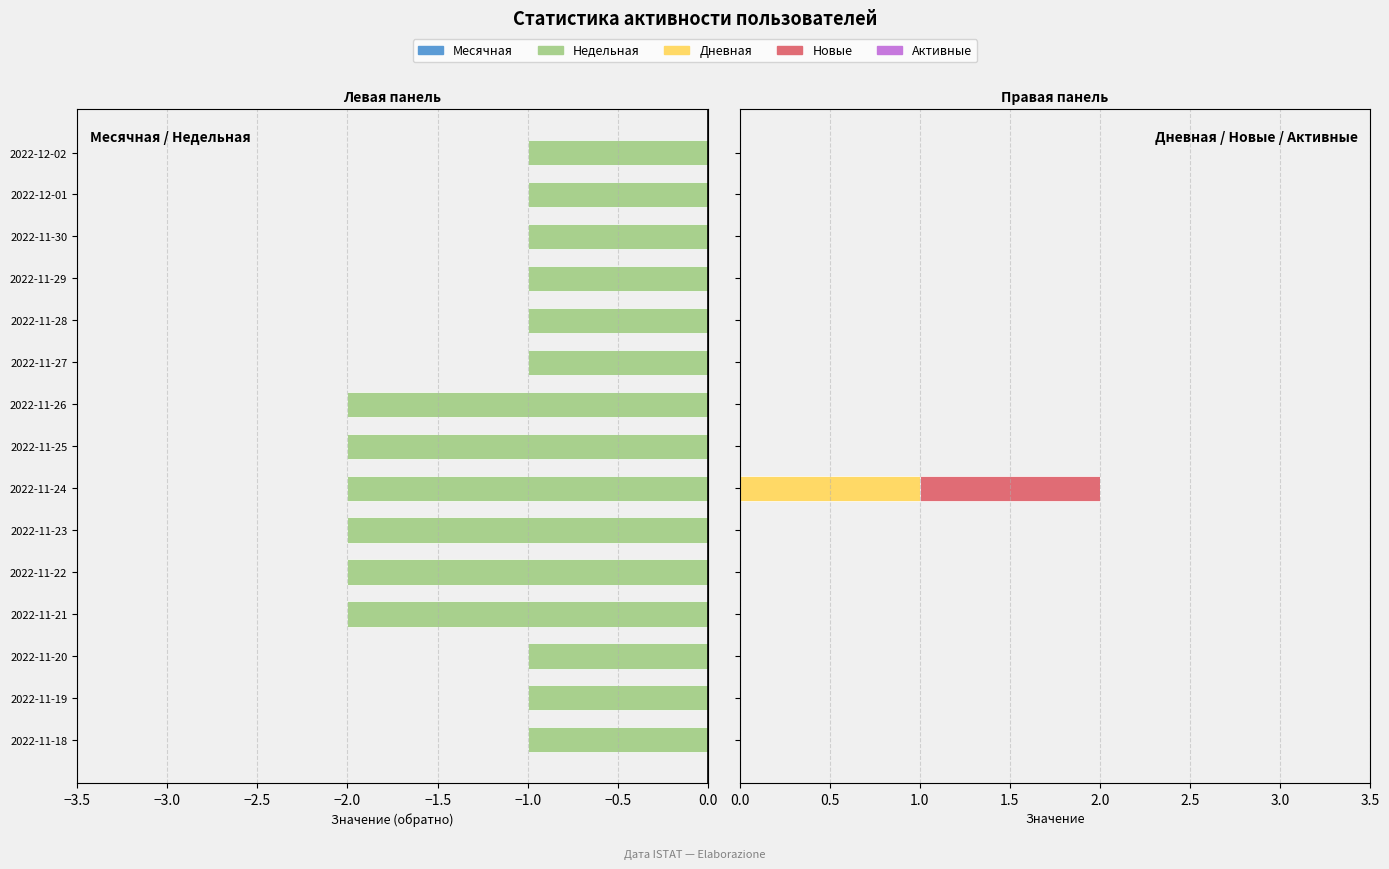

Reading left to right, what are all the values shown in this chart?

Месячная: 0.6	0.6	0.6	0.6	0.6	0.6	0.6	0.6	0.6	0.6	0.6	0.6	0.6	0.6	0.6
Недельная: -1.0	-1.0	-1.0	-2.0	-2.0	-2.0	-2.0	-2.0	-2.0	-1.0	-1.0	-1.0	-1.0	-1.0	-1.0
Дневная: 0.0	0.0	0.0	0.0	0.0	0.0	1.0	0.0	0.0	0.0	0.0	0.0	0.0	0.0	0.0
Новые: 0.0	0.0	0.0	0.0	0.0	0.0	1.0	0.0	0.0	0.0	0.0	0.0	0.0	0.0	0.0
Активные: 0.6	0.6	0.6	0.6	0.6	0.6	0.6	0.6	0.6	0.6	0.6	0.6	0.6	0.6	0.6